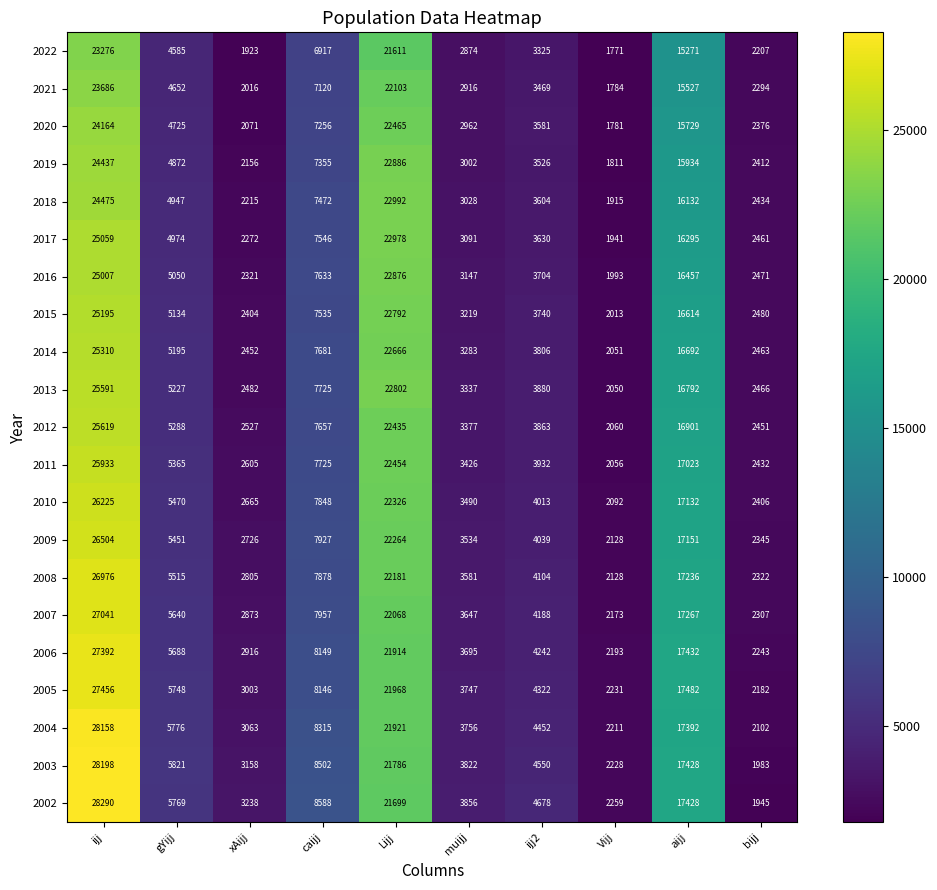

What is the difference between the highest and lowest values at ijj?

5014